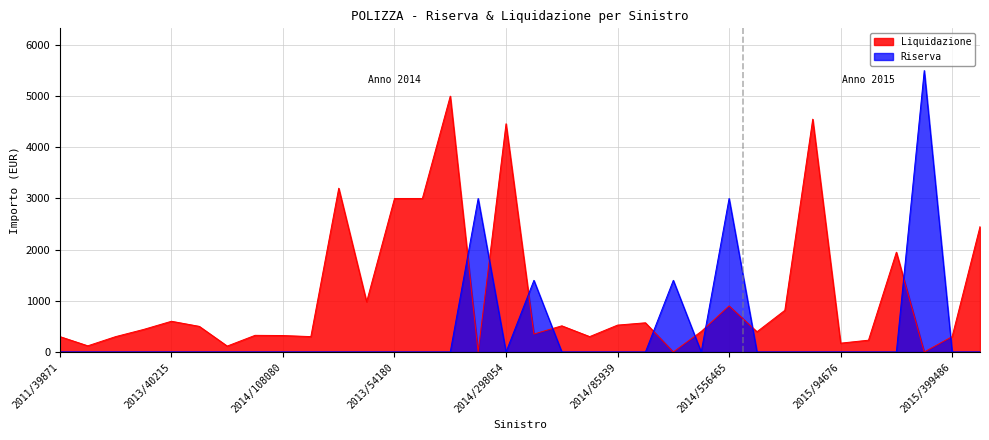

Where is the first local minimum for Riserva?

2014/298054